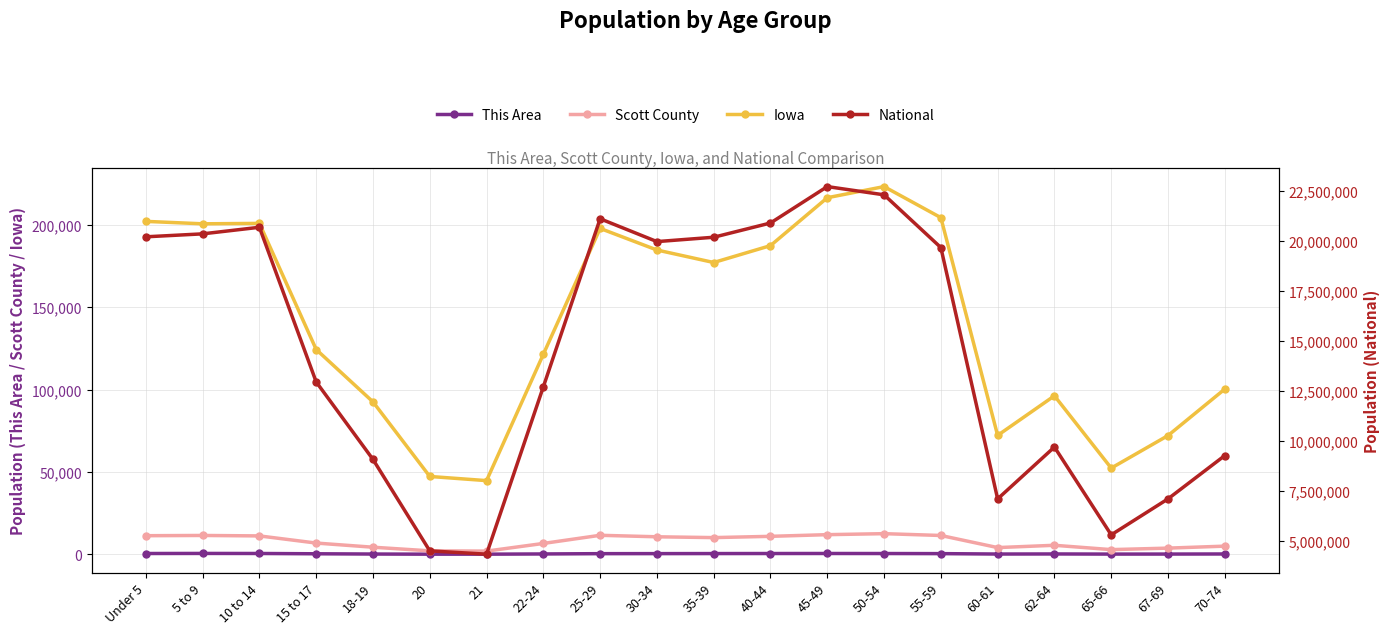

What is the smallest value displayed?

32